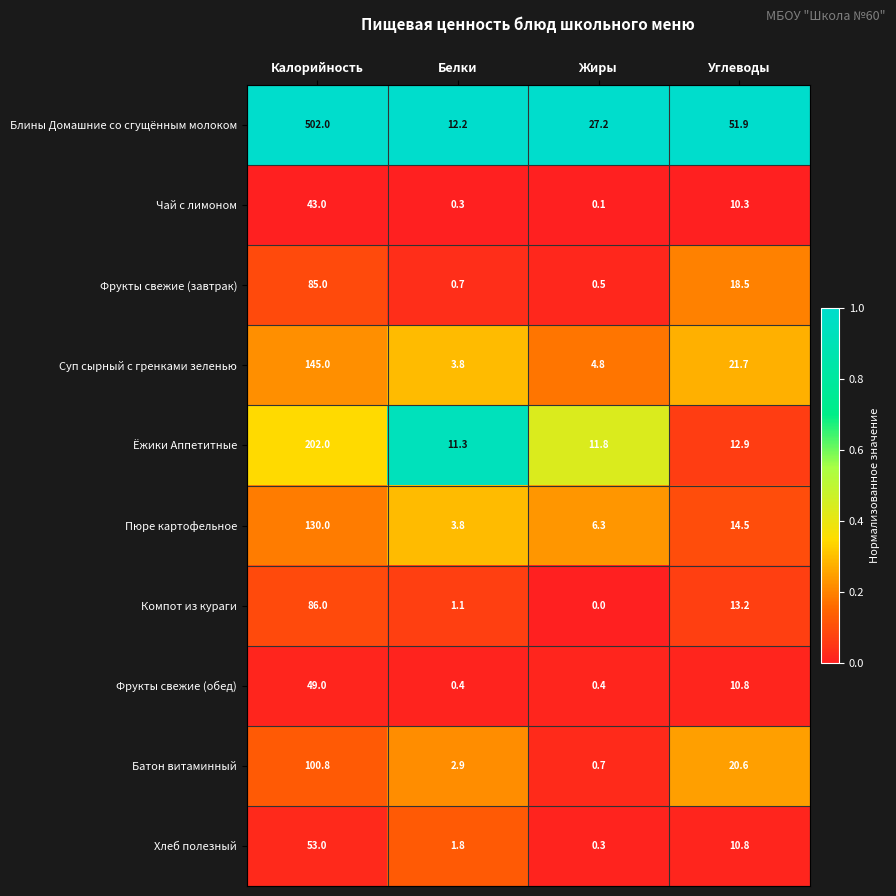

What is the difference between the highest and lowest values at Калорийность?

459.0